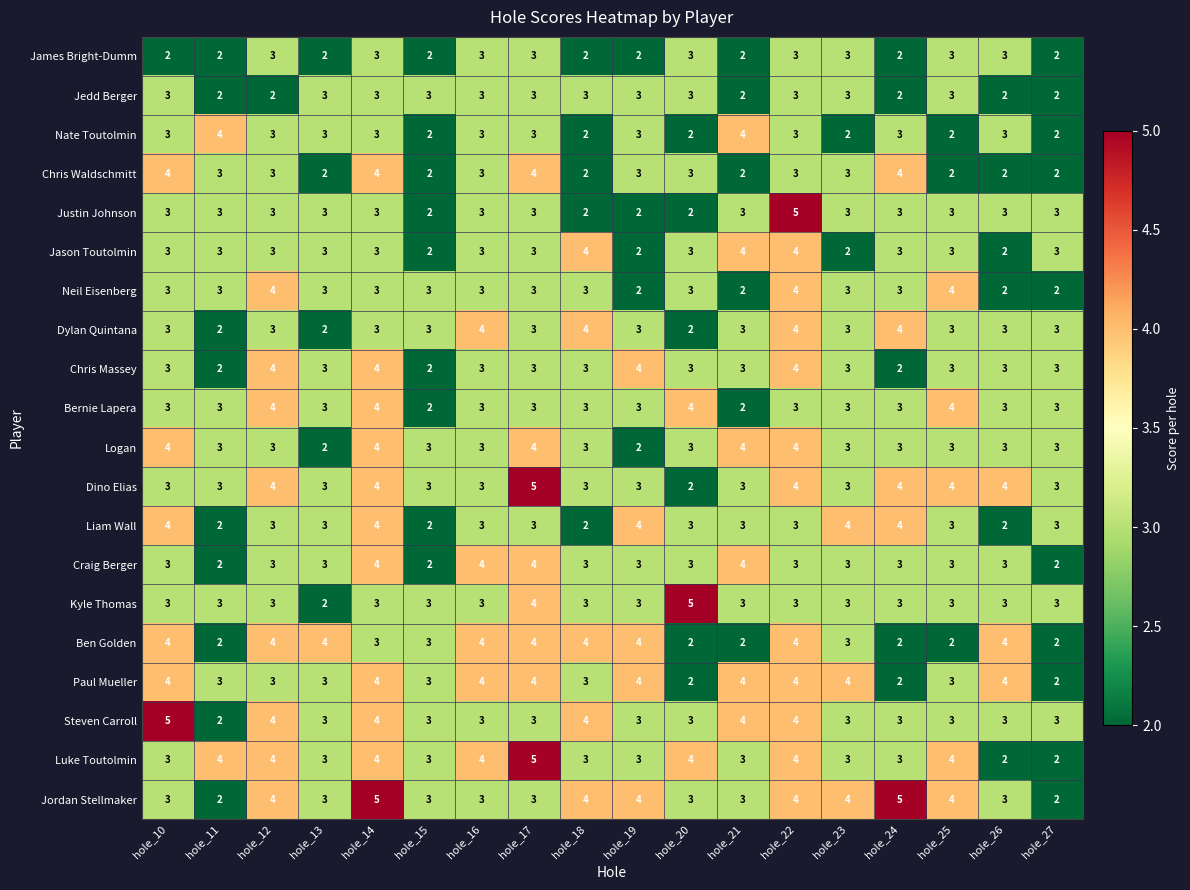

What is the sum of all Dylan Quintana values?

55